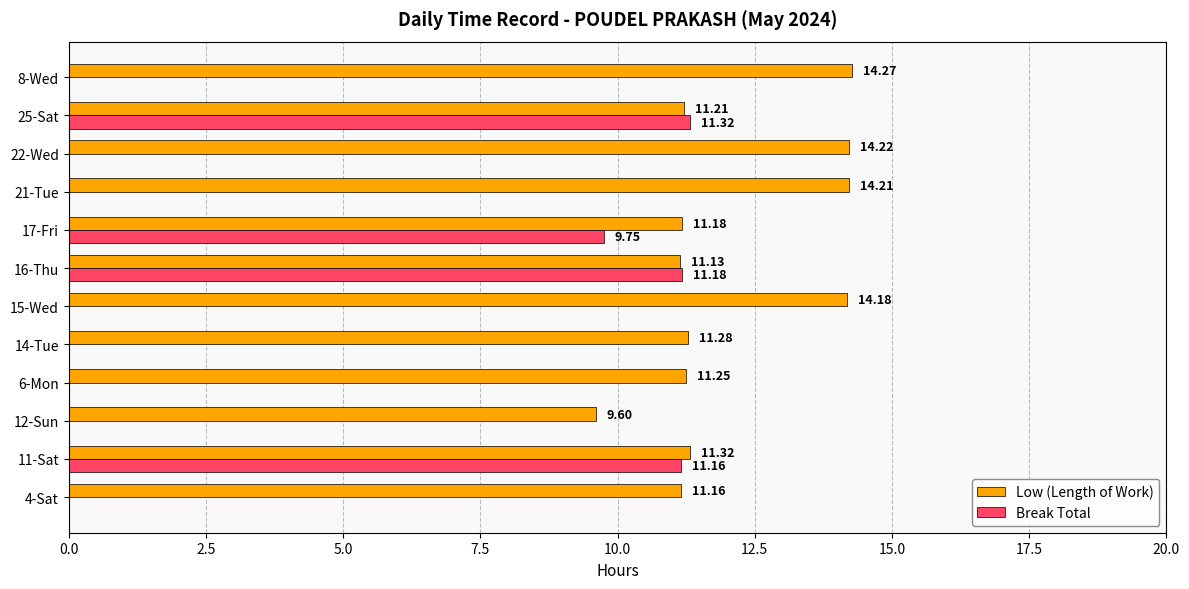

Which series changed the most between 4-Sat and 8-Wed?

Low (Length of Work)